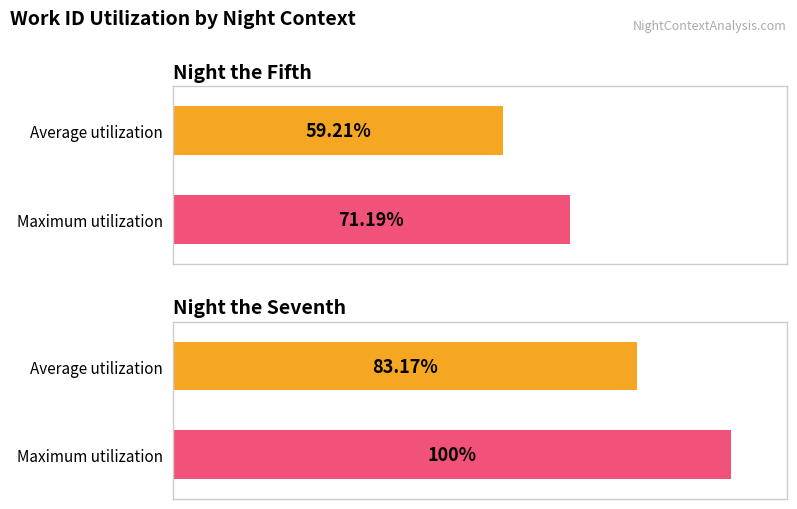

At Night the Seventh, list the series in order from smallest to largest.

Average utilization, Maximum utilization